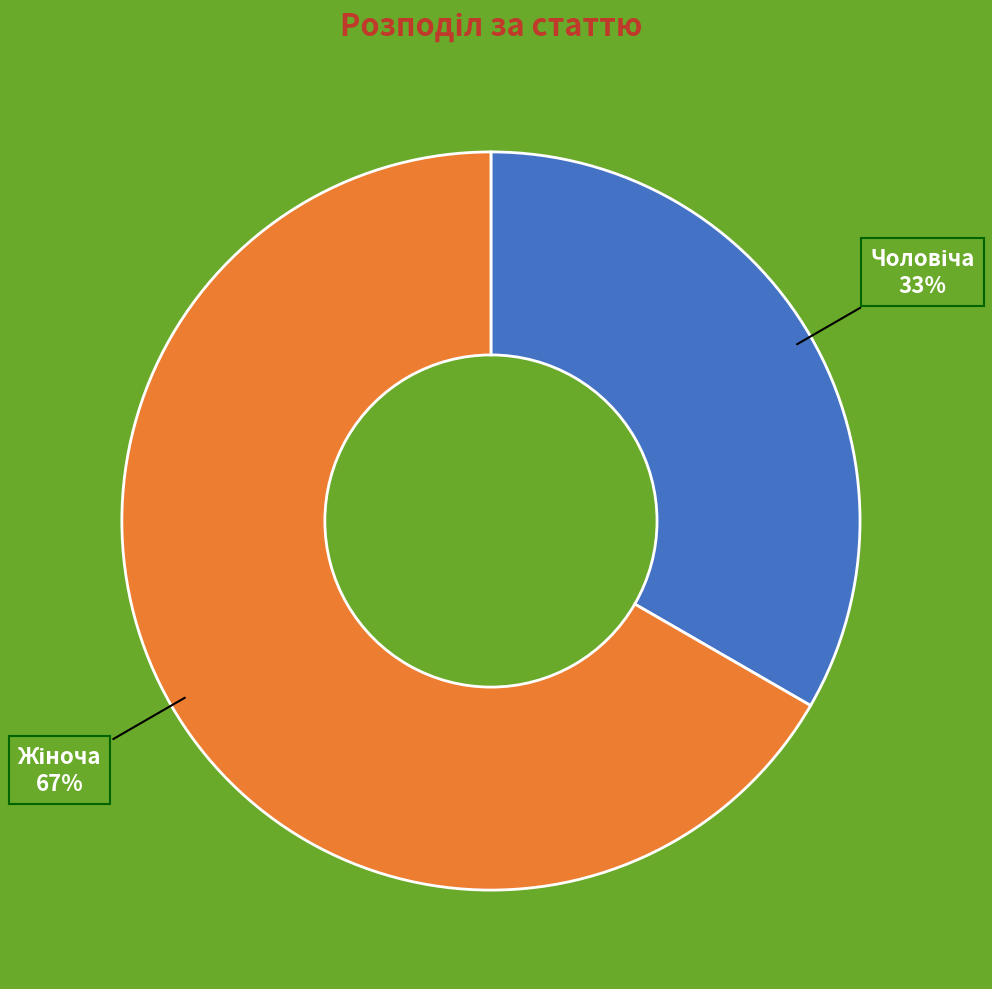

Does any single category account for the majority?

Yes